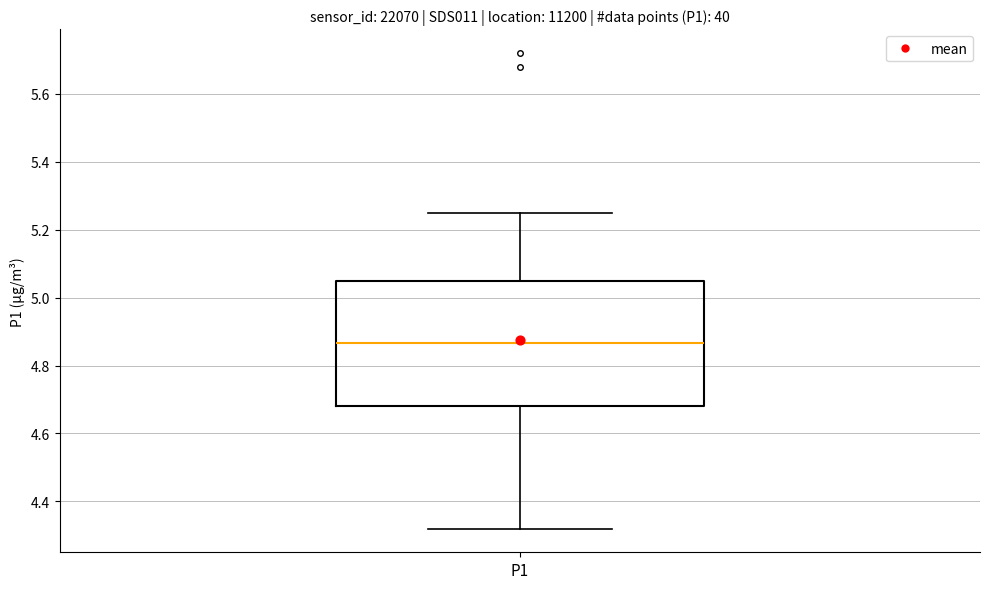

Transcribe this box plot: give where the median line is, the range the box spans, and where the two whiskers end, as read against the y-axis. The values are not printed on the chart, so give them approximately, as read against the axis.

median 4.86, box 4.68 to 5.06, whiskers 4.32 to 5.26